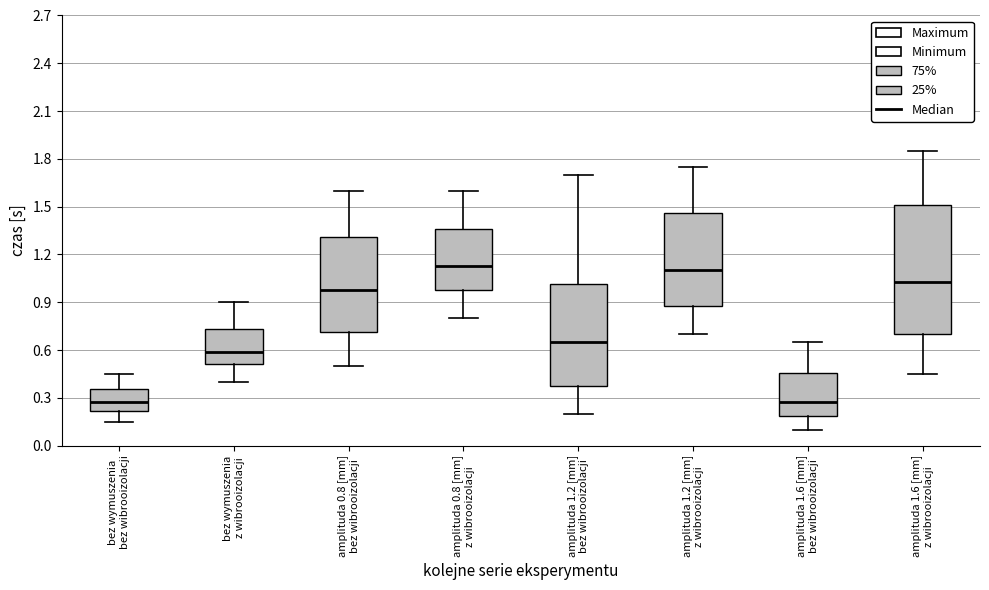

Reading left to right, transcribe this box plot: for each box, give where its median line is, the range the box spans, and where its two whiskers end, as read against the y-axis. The values are not printed on the chart, so give them approximately, as read against the axis.

bez wymuszenia bez wibrooizolacji: median 0.30, box 0.20 to 0.35, whiskers 0.15 to 0.45
bez wymuszenia z wibrooizolacji: median 0.60, box 0.50 to 0.75, whiskers 0.40 to 0.90
amplituda 0.8 [mm] bez wibrooizolacji: median 1.00, box 0.70 to 1.30, whiskers 0.50 to 1.60
amplituda 0.8 [mm] z wibrooizolacji: median 1.15, box 1.00 to 1.35, whiskers 0.80 to 1.60
amplituda 1.2 [mm] bez wibrooizolacji: median 0.65, box 0.40 to 1.00, whiskers 0.20 to 1.70
amplituda 1.2 [mm] z wibrooizolacji: median 1.10, box 0.90 to 1.45, whiskers 0.70 to 1.75
amplituda 1.6 [mm] bez wibrooizolacji: median 0.30, box 0.20 to 0.45, whiskers 0.10 to 0.65
amplituda 1.6 [mm] z wibrooizolacji: median 1.05, box 0.70 to 1.50, whiskers 0.45 to 1.85